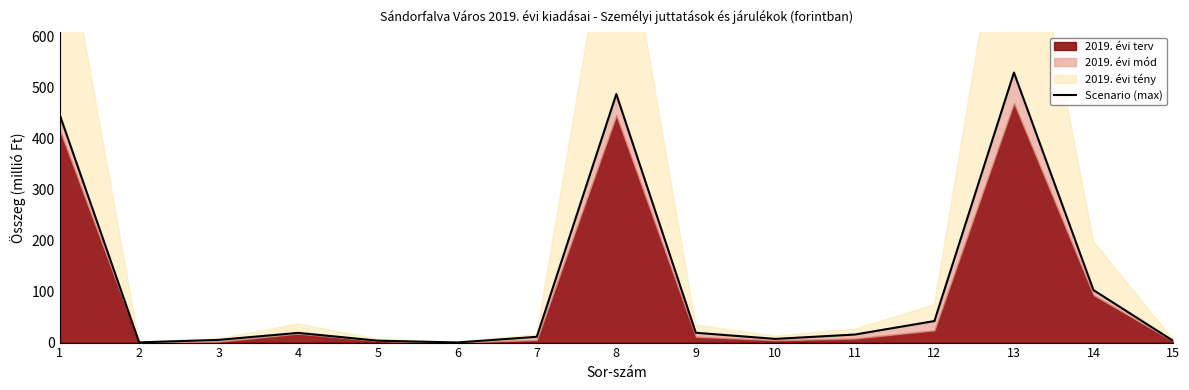

Between 10 and 5, which is larger?

10